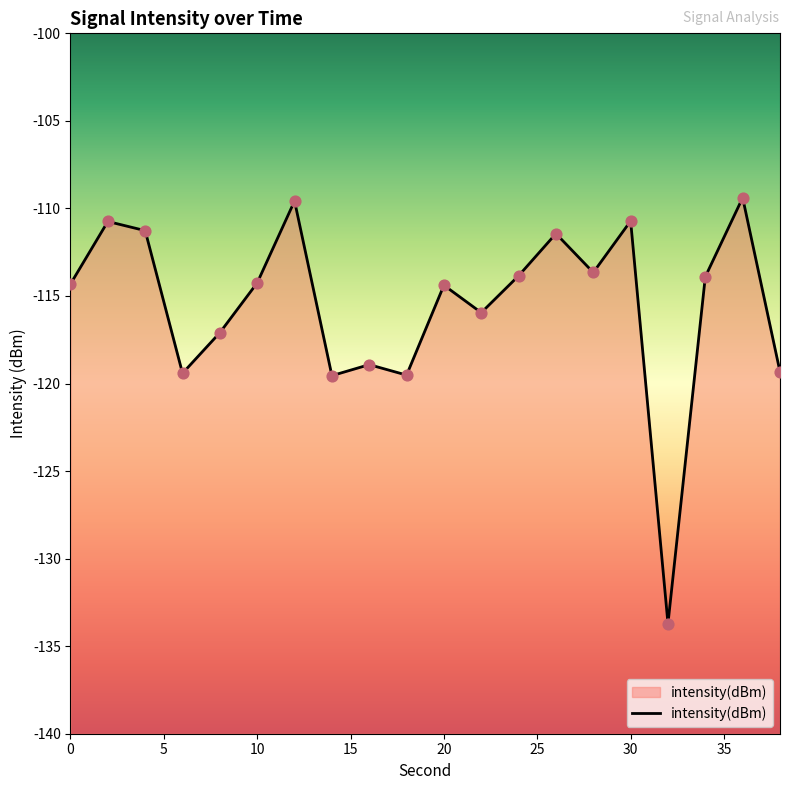

What is the change in value from 28 to 38?

-5.7